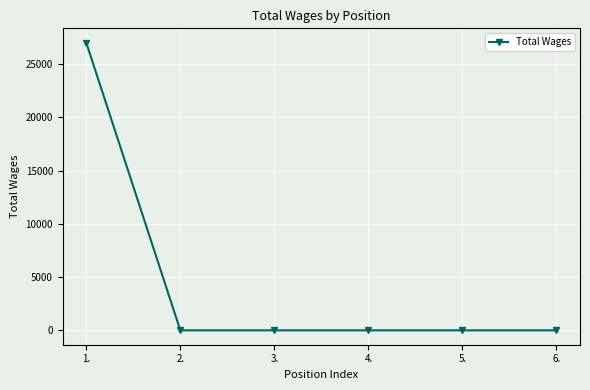

Reading left to right, what are all the values shown in this chart?

1.=26998	2.=0	3.=0	4.=0	5.=0	6.=0